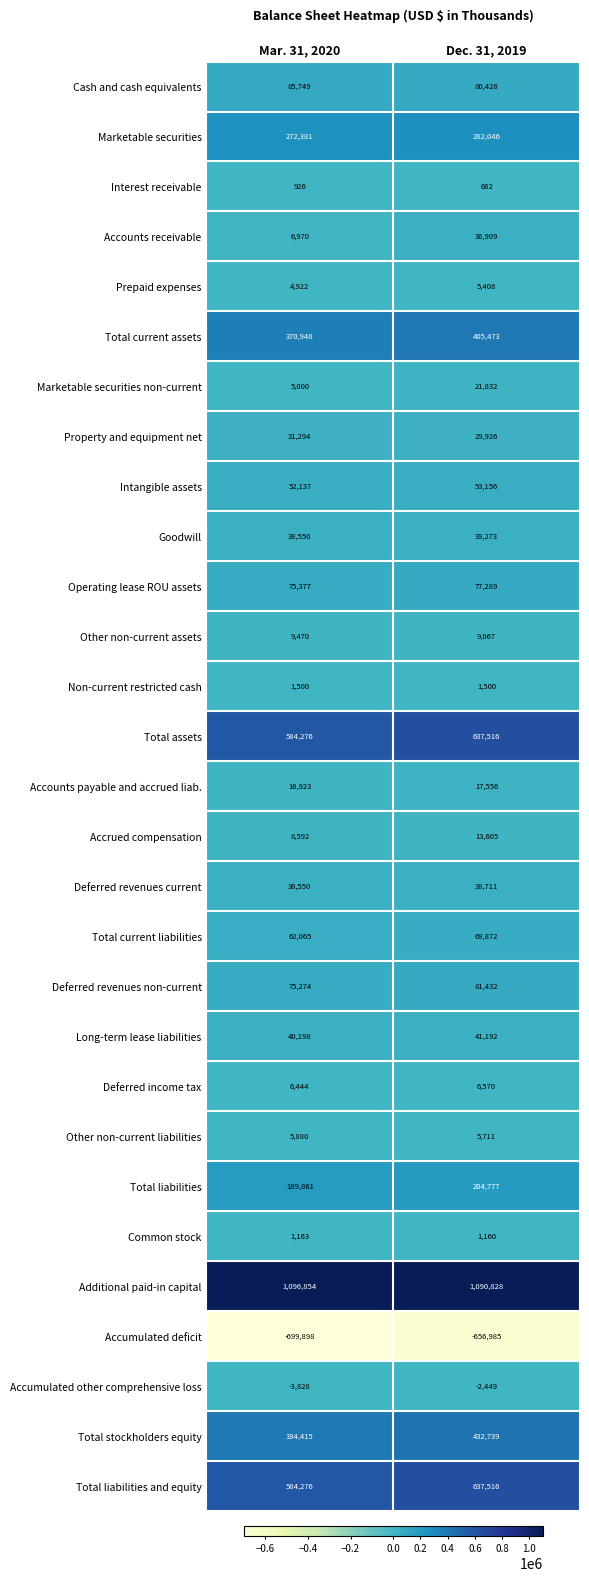

Where is Total liabilities and equity nearest to the value 610896?

Mar. 31, 2020